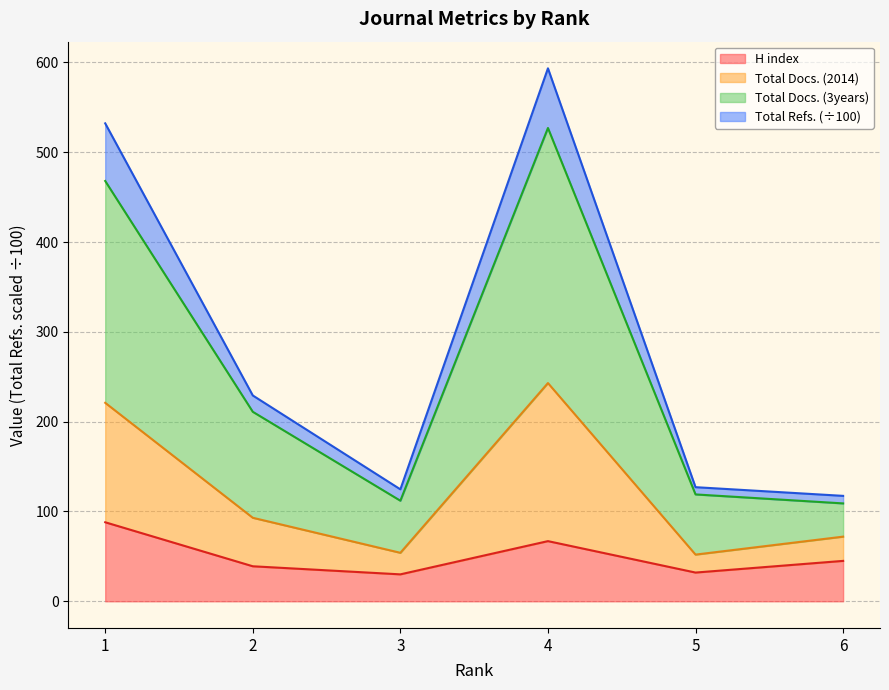

True or false: H index and Total Docs. (2014) cross at least once.

False